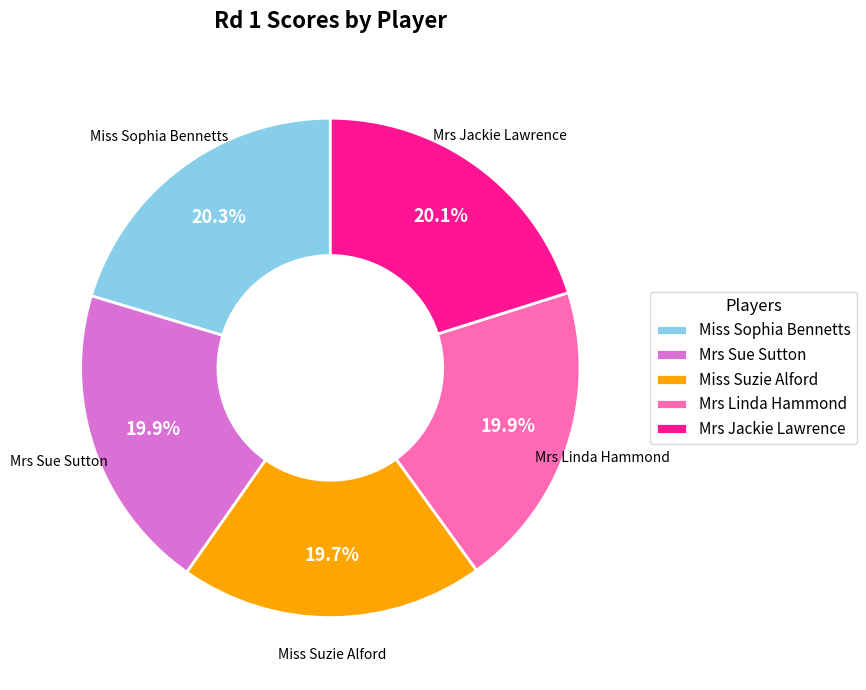

Count the number of slices in the pie.

5